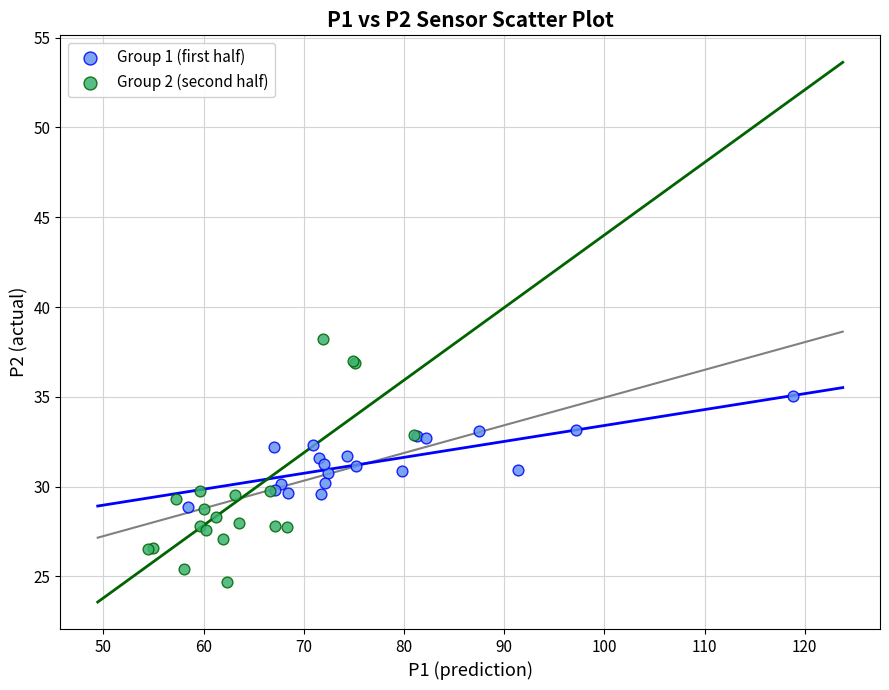

Which series reaches the minimum Y coordinate?

Group 2 (second half)